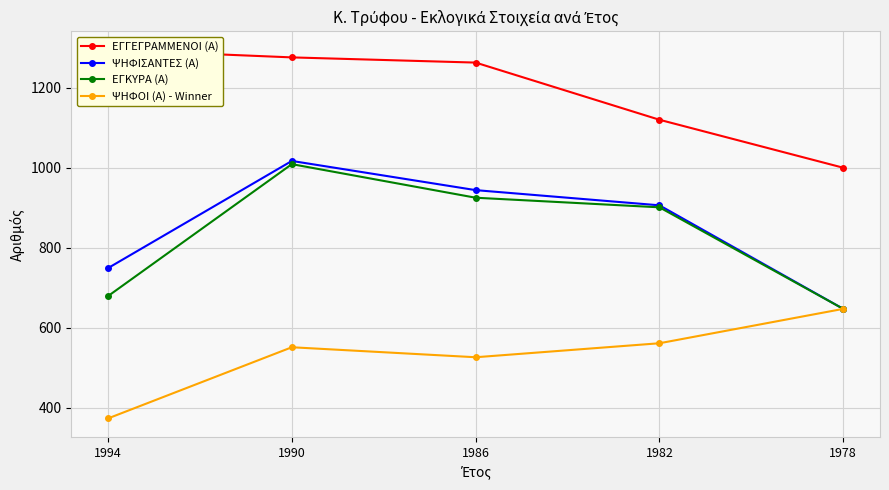

How many data points in ΕΓΚΥΡΑ (Α) are less than 901?

2